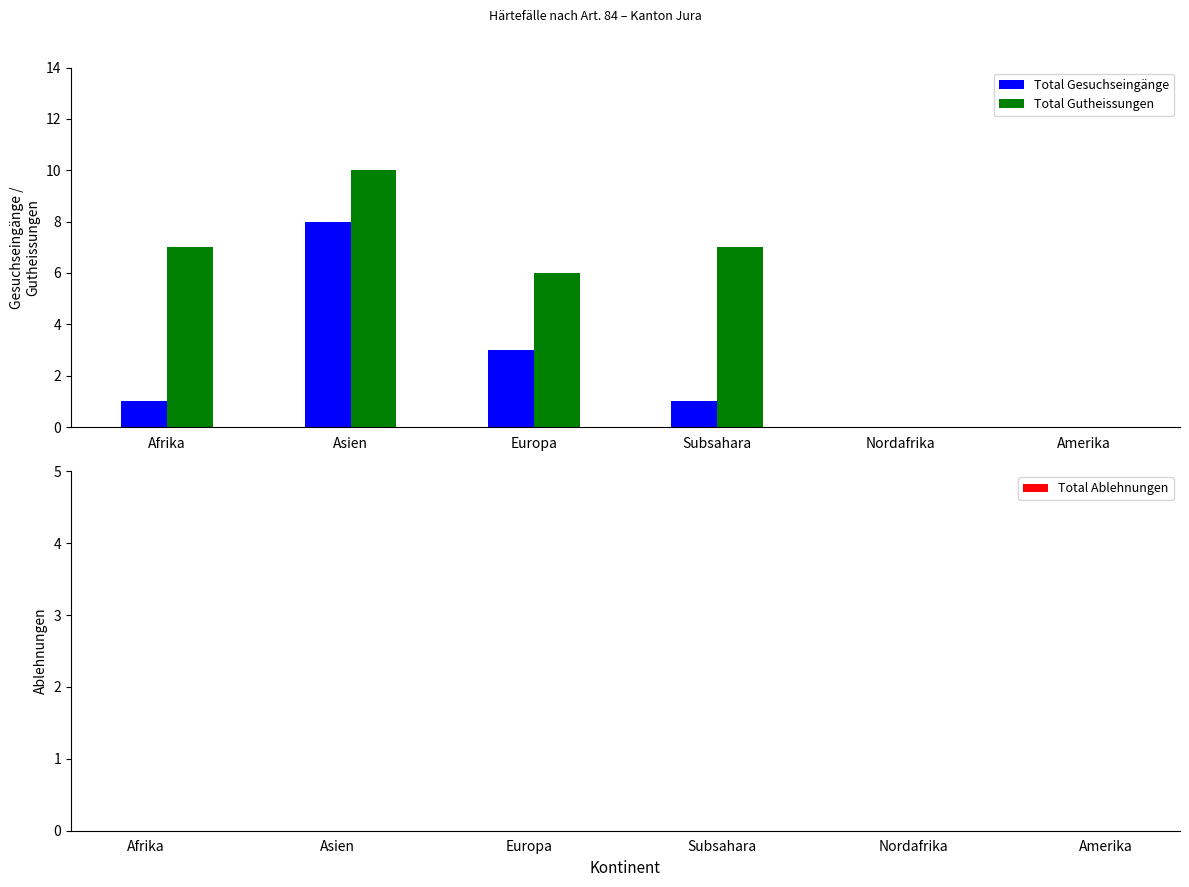

At which label is Total Gesuchseingänge closest to 4?

Europa